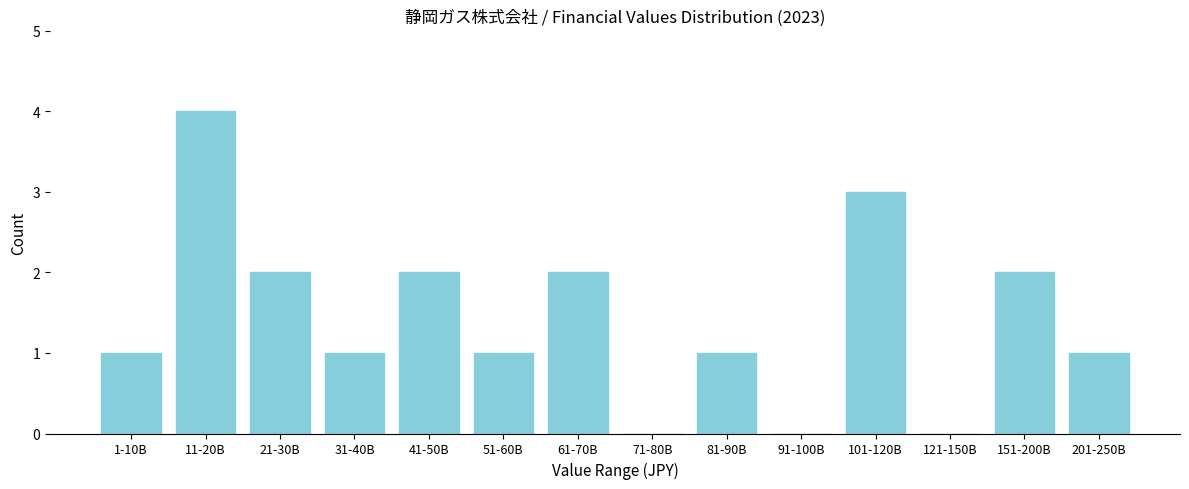

Reading left to right, what are all the values shown in this chart?

1-10B=1	11-20B=4	21-30B=2	31-40B=1	41-50B=2	51-60B=1	61-70B=2	71-80B=0	81-90B=1	91-100B=0	101-120B=3	121-150B=0	151-200B=2	201-250B=1